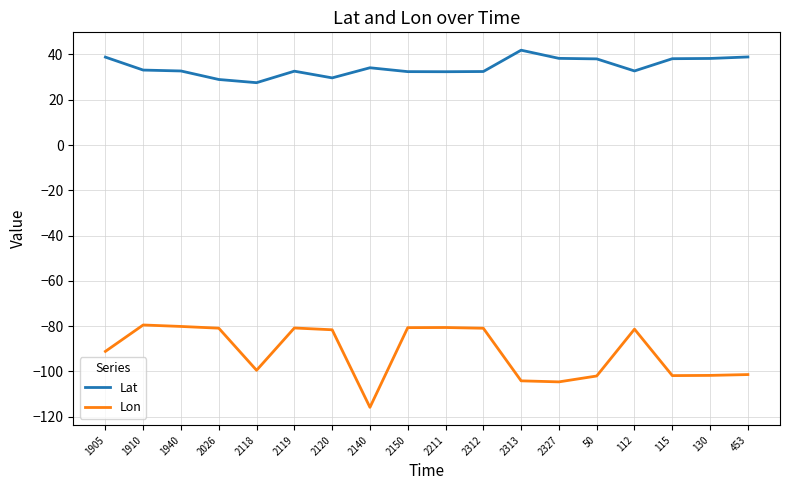

List the series in order of their peak value, lowest first.

Lon, Lat